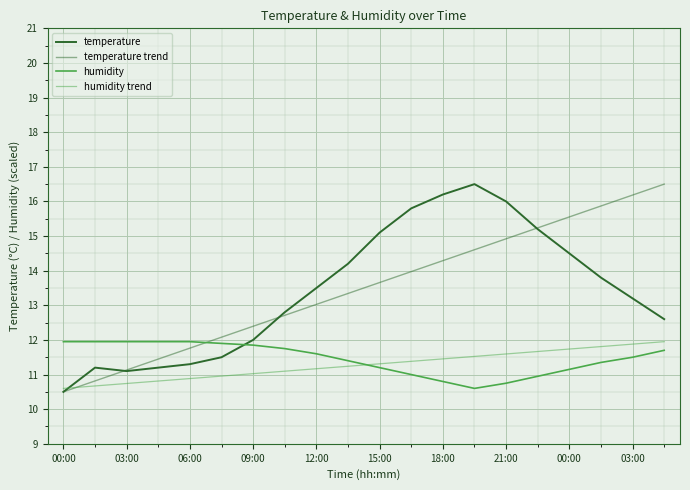

Which series has the largest total across all categories?

temperature trend